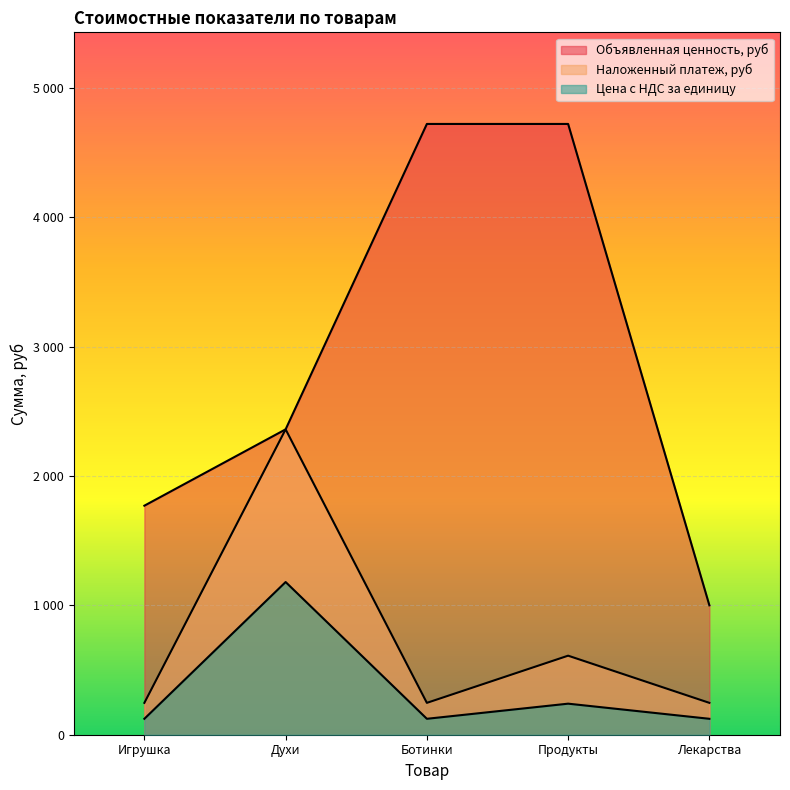

Which label corresponds to the smallest value in the chart?

Игрушка